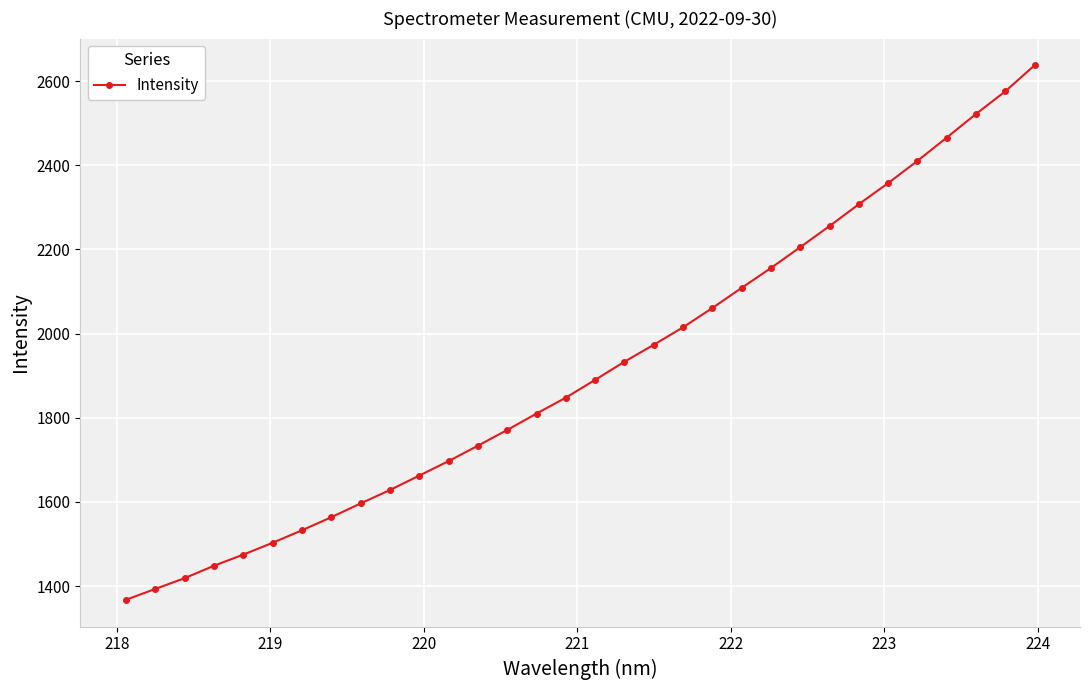

What is the value of the 12th point from the left?

1697.1